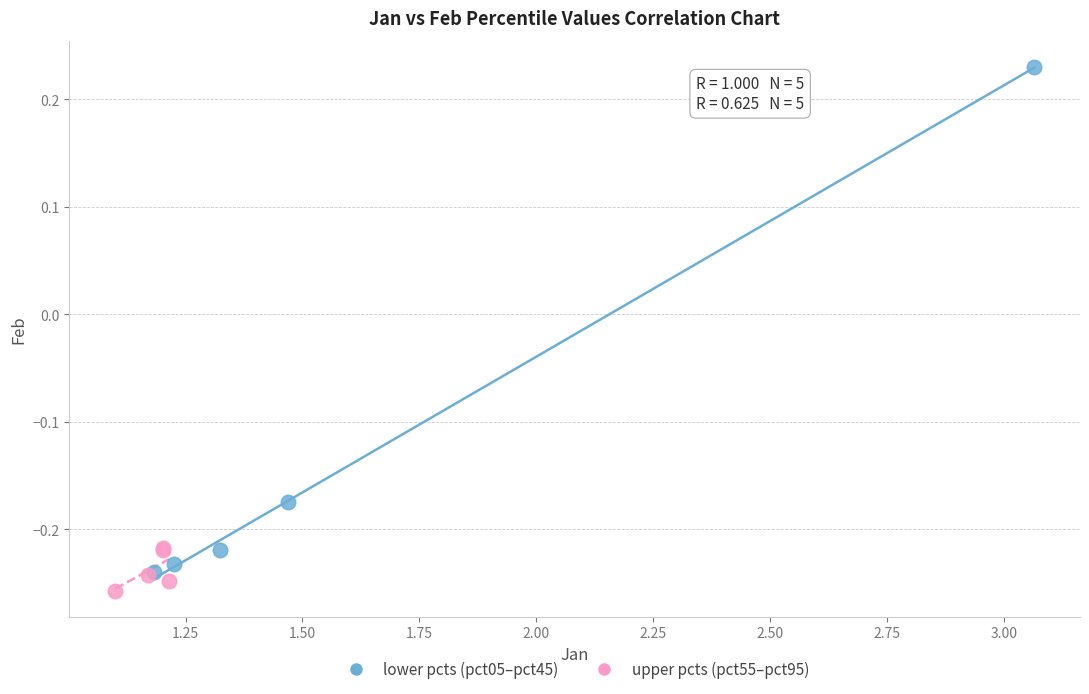

Which series contains the highest Y value?

lower pcts (pct05–pct45)